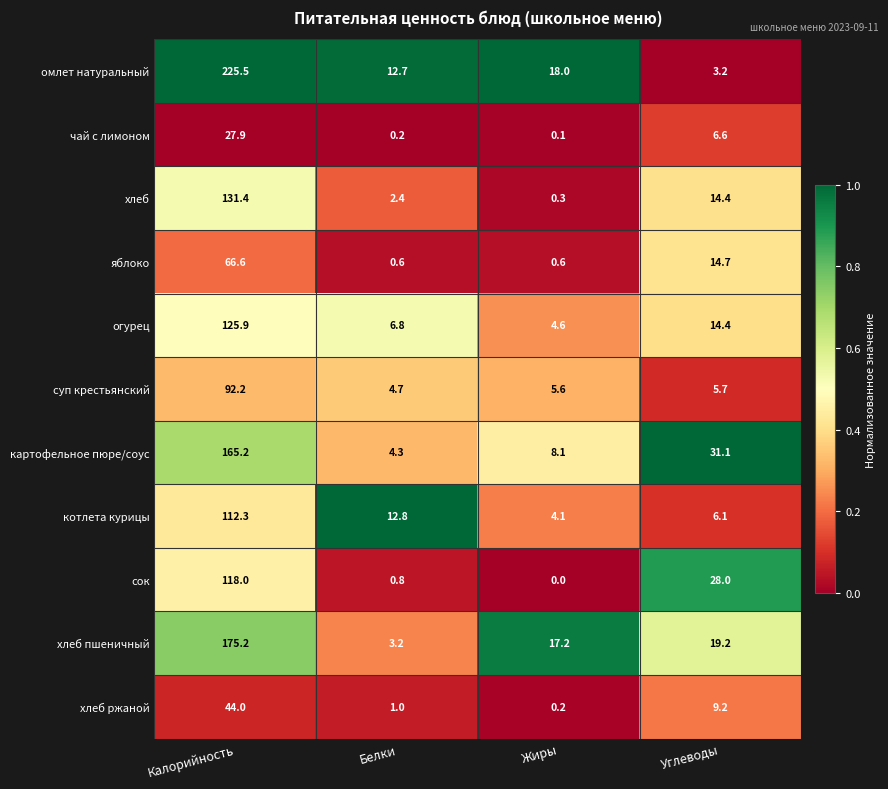

Which series has the largest total across all categories?

омлет натуральный